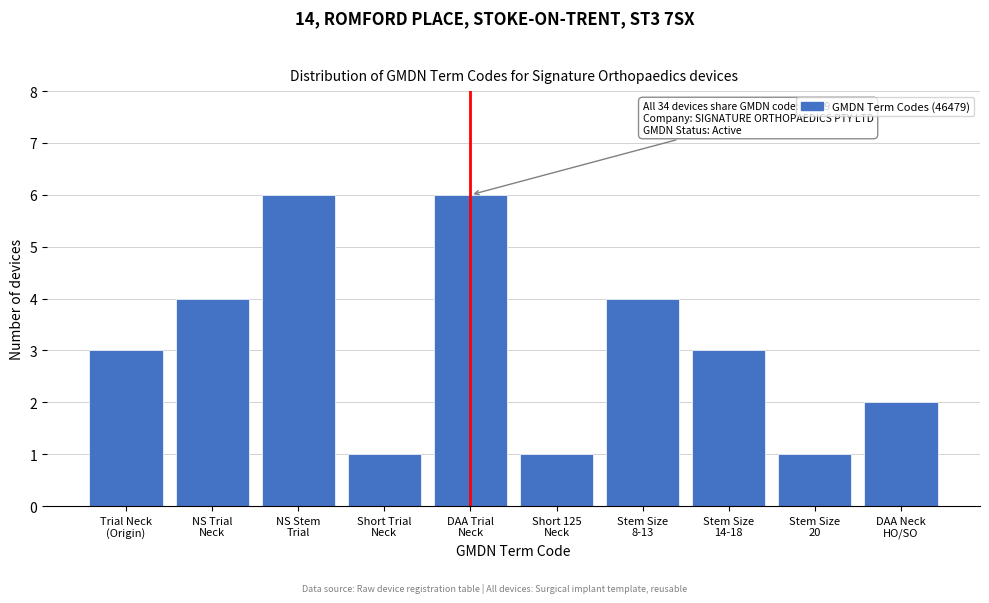

Reading left to right, list all the values displayed in this chart.

3	4	6	1	6	1	4	3	1	2